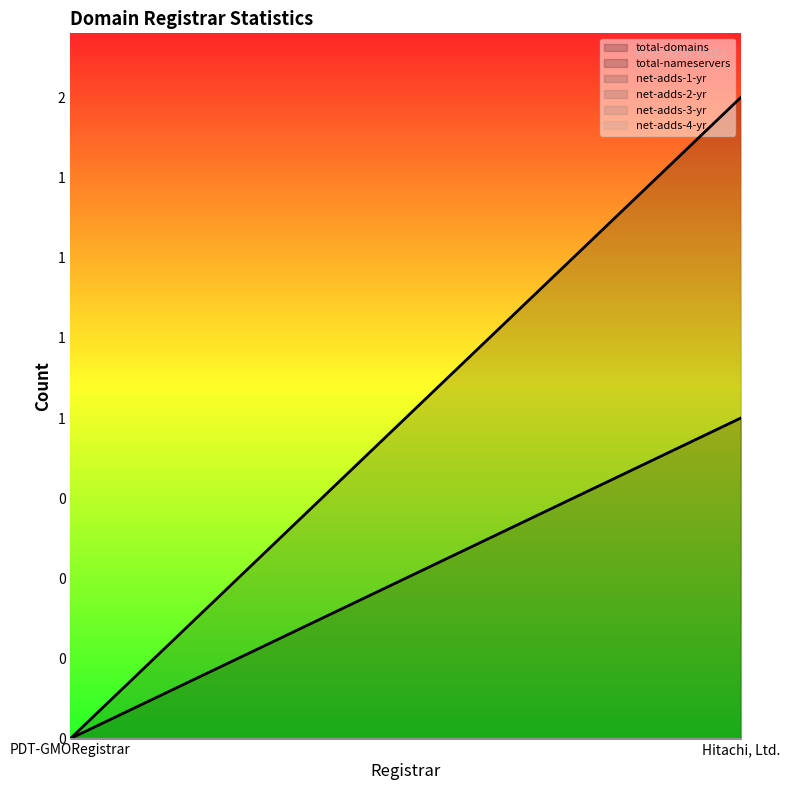

Between PDT-GMORegistrar and Hitachi, Ltd., which series saw the biggest shift?

total-nameservers